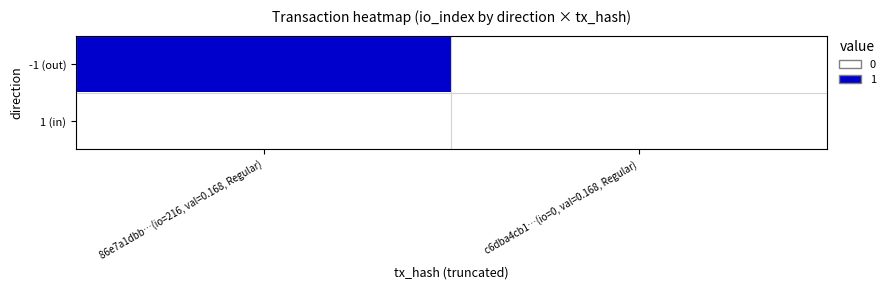

At how many categories does at least one series exceed 0?

1